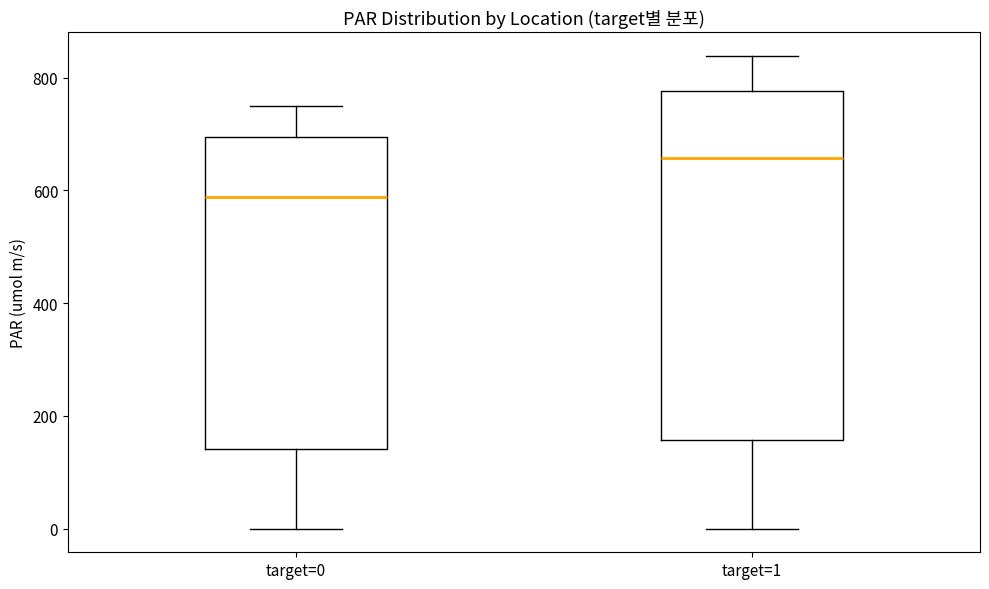

Reading left to right, transcribe this box plot: for each box, give where its median line is, the range the box spans, and where its two whiskers end, as read against the y-axis. The values are not printed on the chart, so give them approximately, as read against the axis.

target=0: median 580, box 140 to 700, whiskers 0 to 740
target=1: median 660, box 160 to 780, whiskers 0 to 840